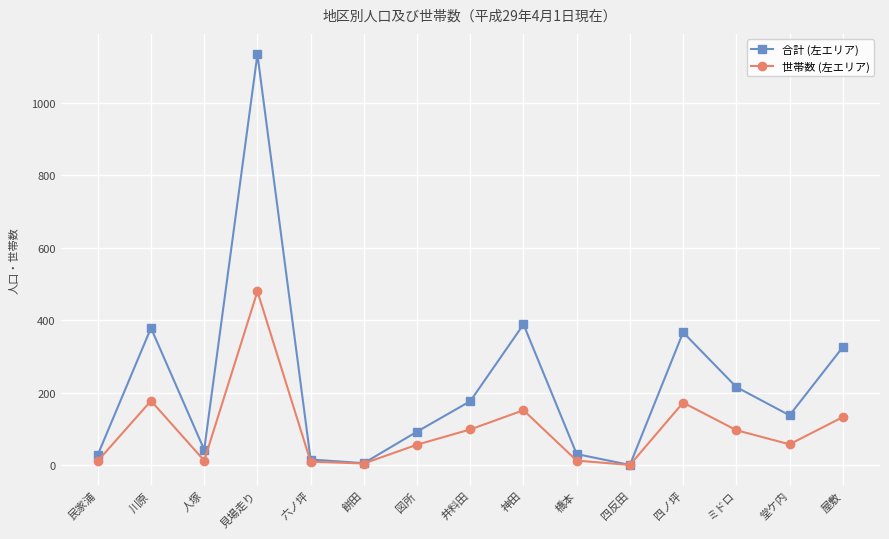

What is the sum of all 世帯数 (左エリア) values?

1481